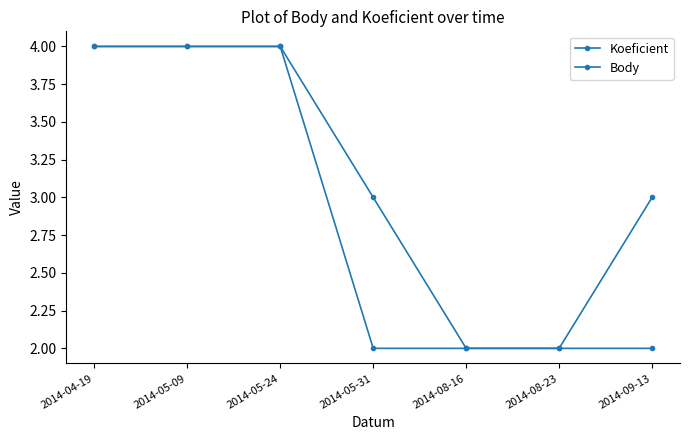

True or false: Body has a value of 2 at 2014-04-19.

False